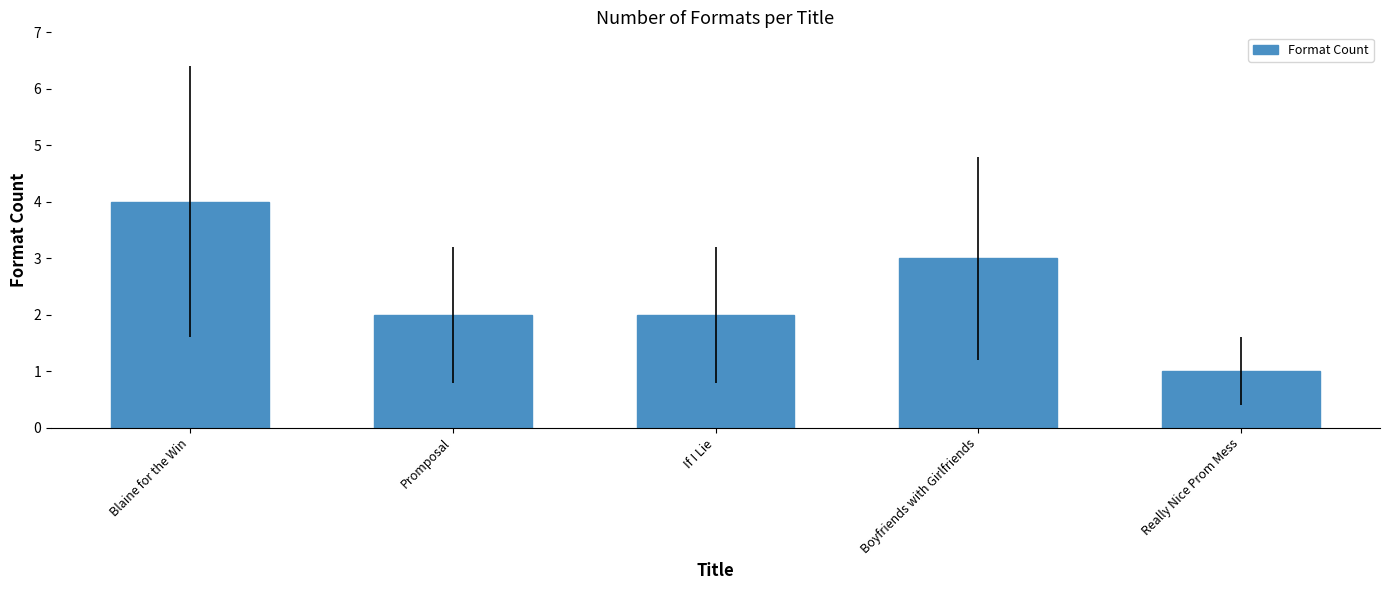

At which category does the chart reach its minimum across all series?

Really Nice Prom Mess